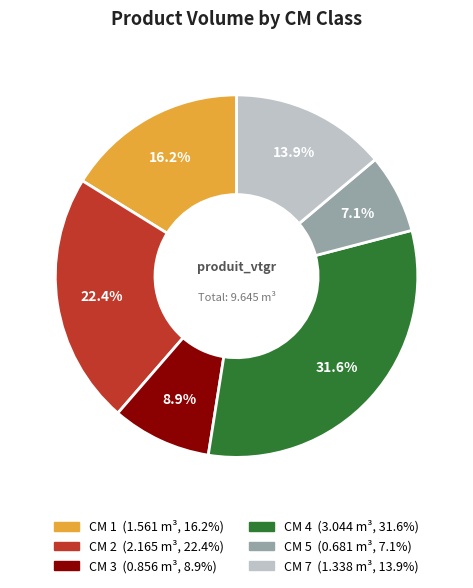

Does any single category account for the majority?

No